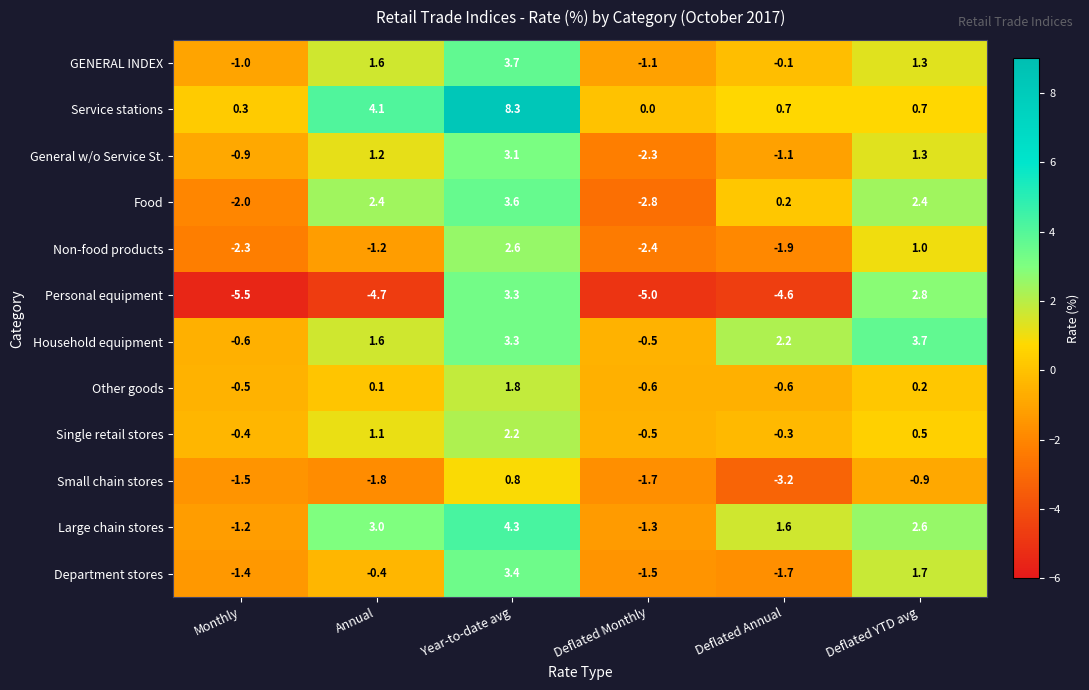

The GENERAL INDEX series shows -1.1 at Deflated Monthly. True or false?

True